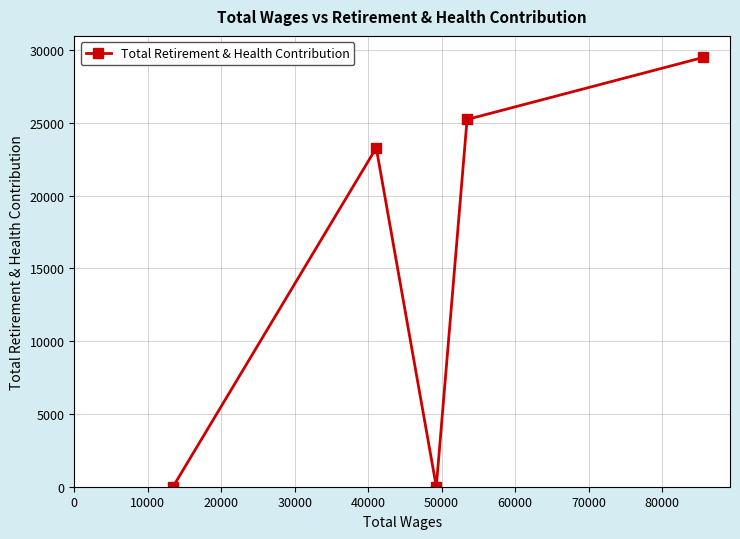

How many values are below 23284?

2